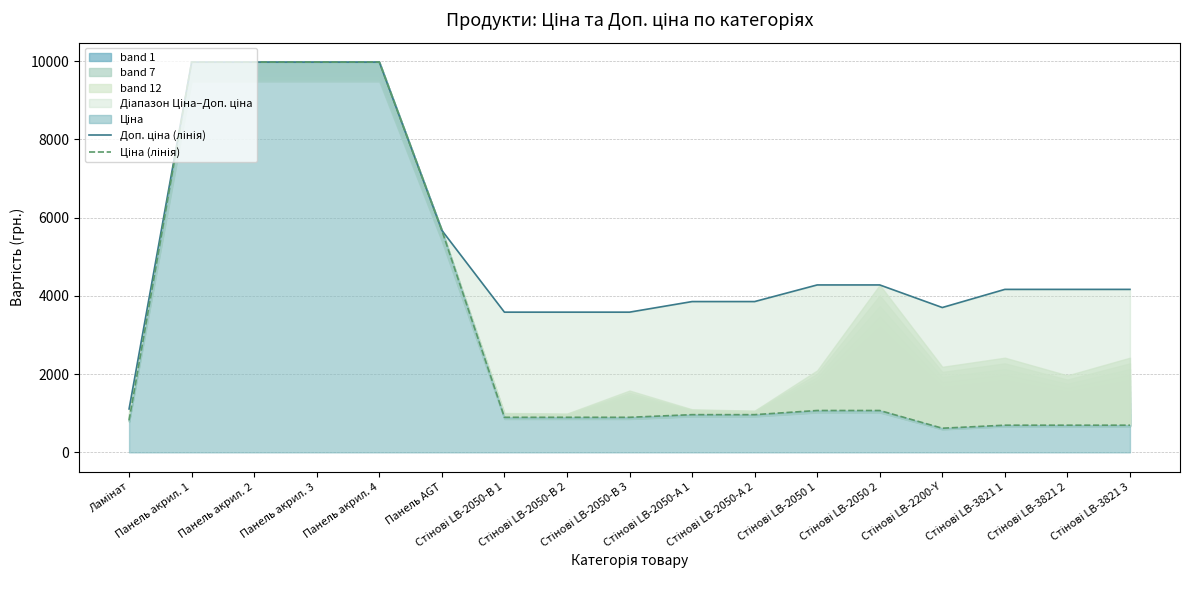

Which has a higher value, Панель акрил. 1 or Стінові LB-2050-В 3?

Панель акрил. 1